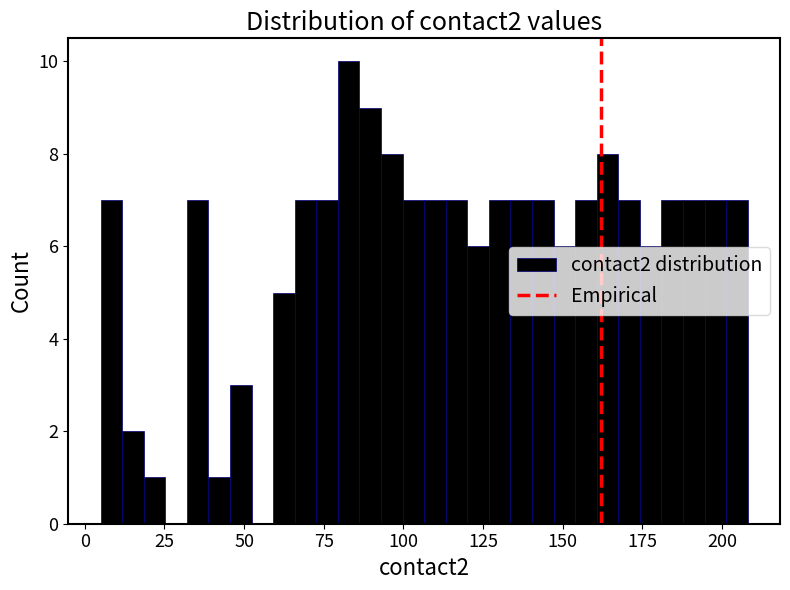

Read against the x-axis, roughly where is the centre of the tallest bar?

85